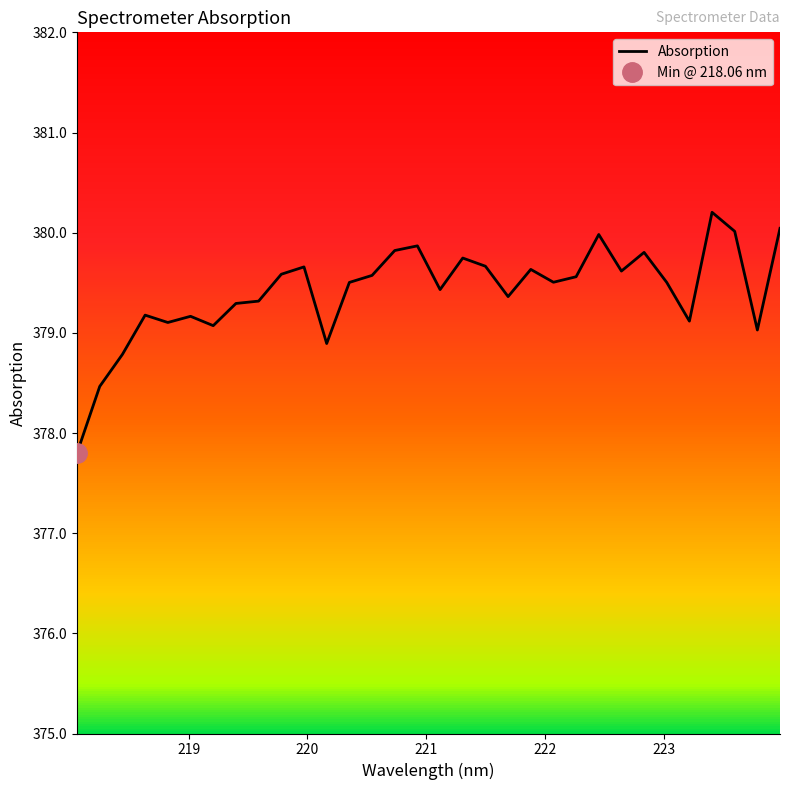

Is this an area chart (filled region under the line)?

No